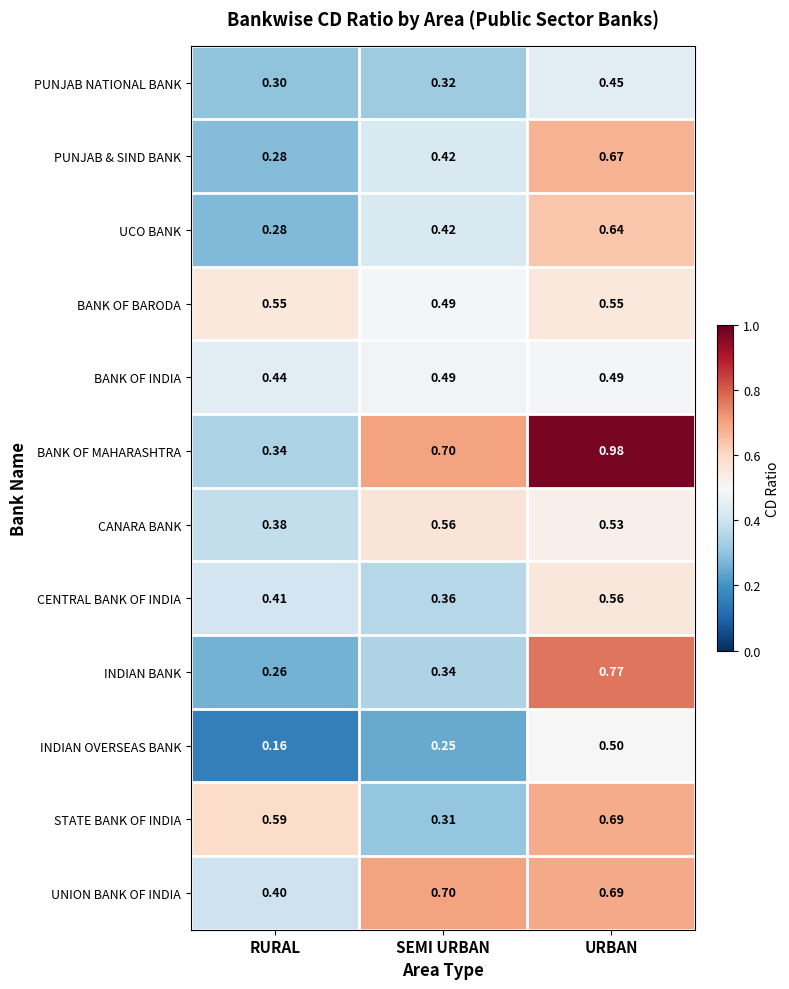

Which series has the widest spread of values?

BANK OF MAHARASHTRA